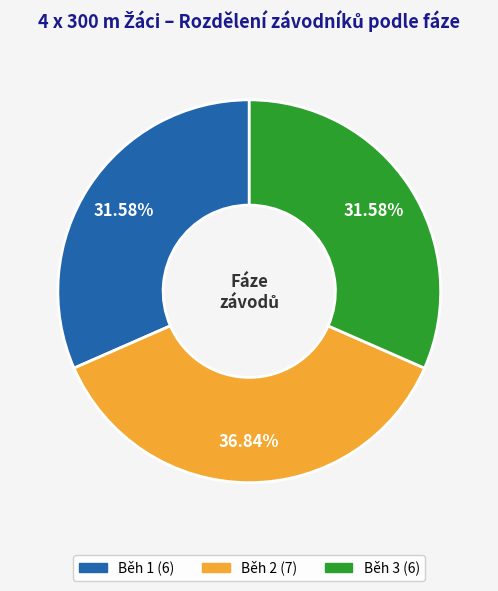

To the nearest percent, what percentage of the pie is Běh 2?

37%